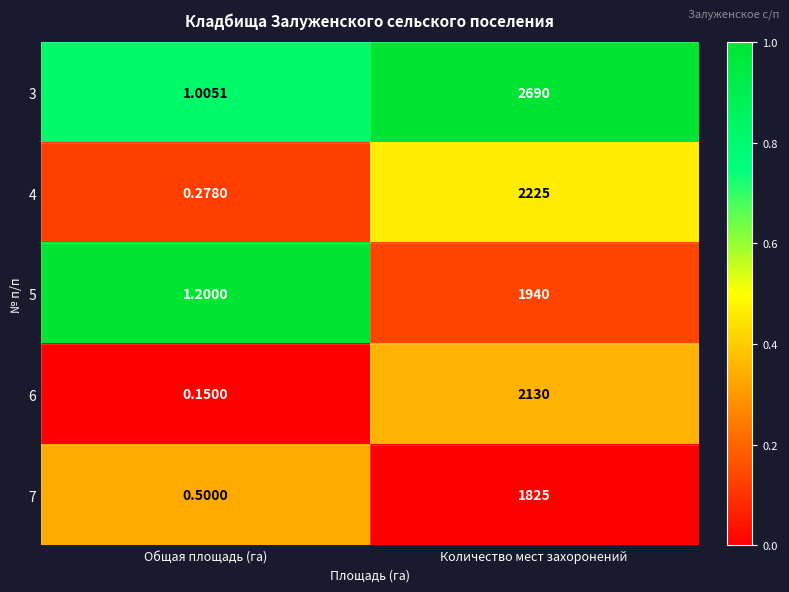

At which category is the sum across all series the highest?

Количество мест захоронений